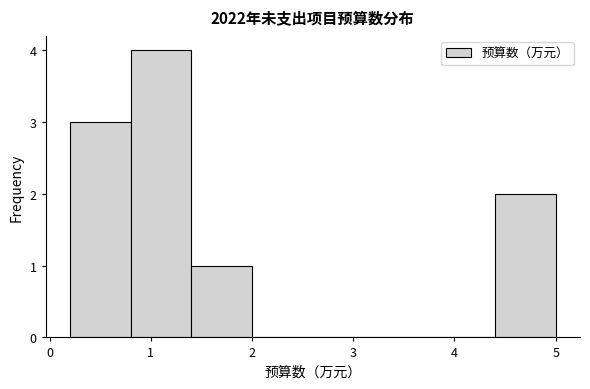

Over which range of the x-axis is the bar tallest?

0.8 to 1.4